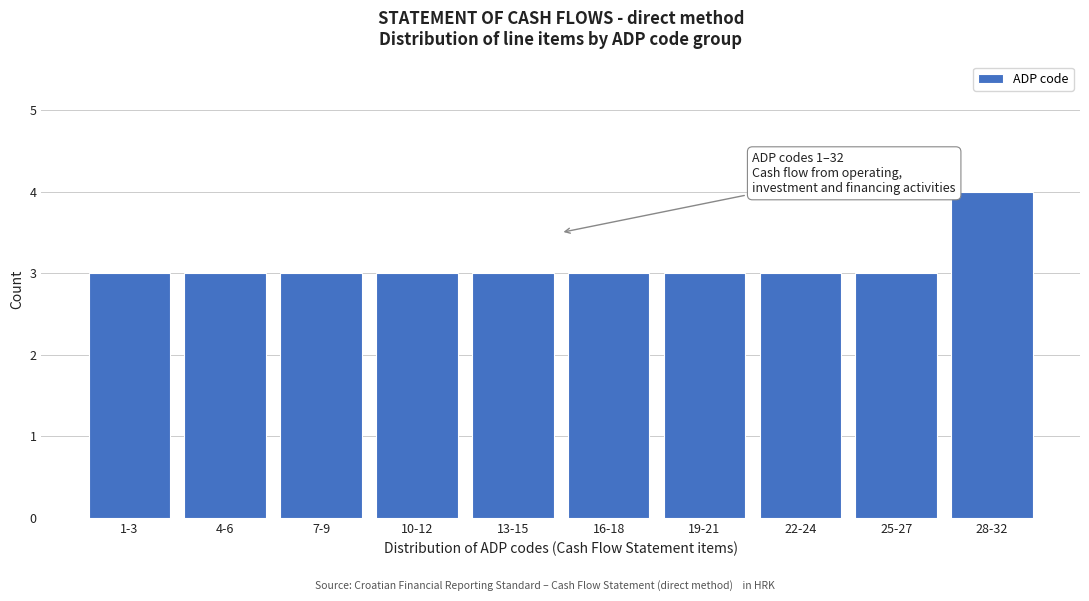

Reading right to left, what are all the values shown in this chart?

28-32=4	25-27=3	22-24=3	19-21=3	16-18=3	13-15=3	10-12=3	7-9=3	4-6=3	1-3=3